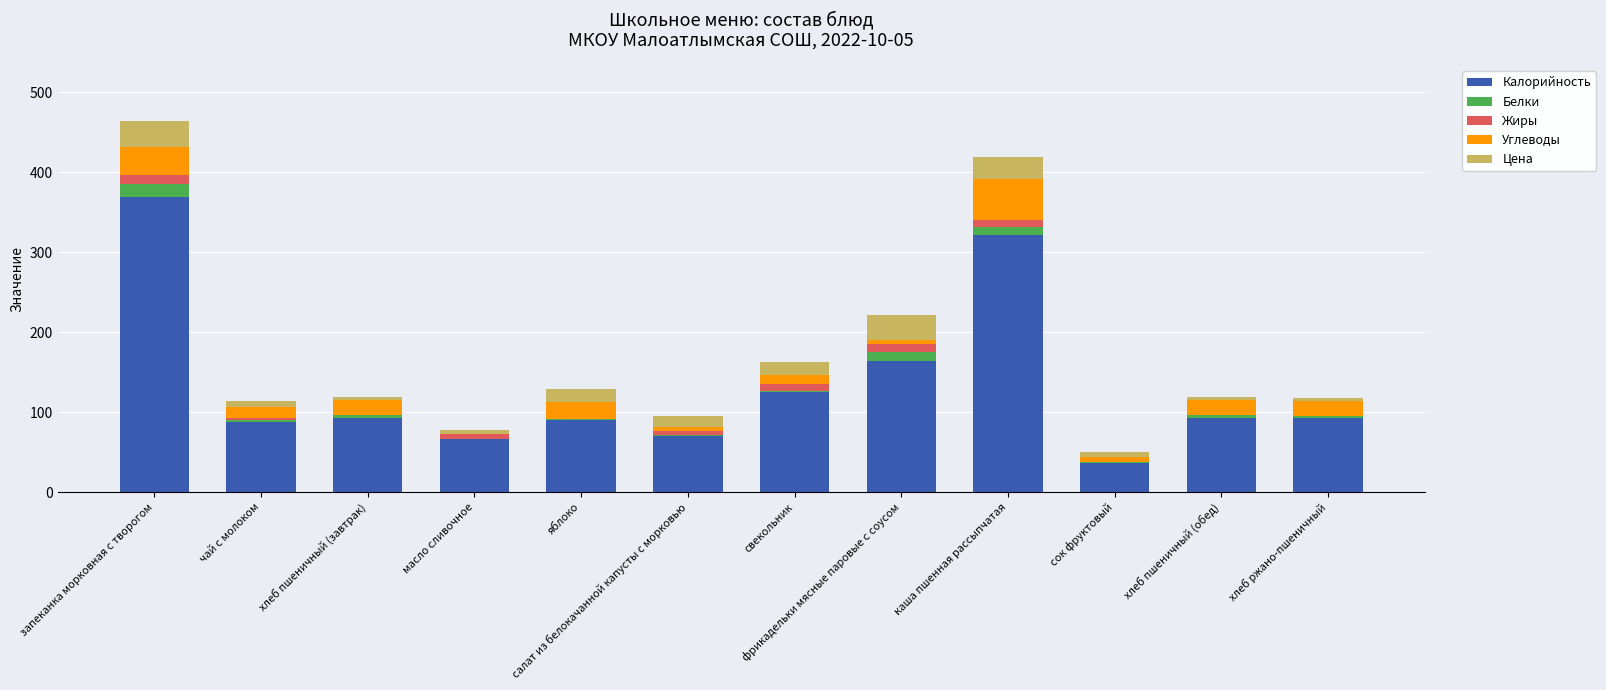

Is it true that Калорийность equals 66.0 at масло сливочное?

True